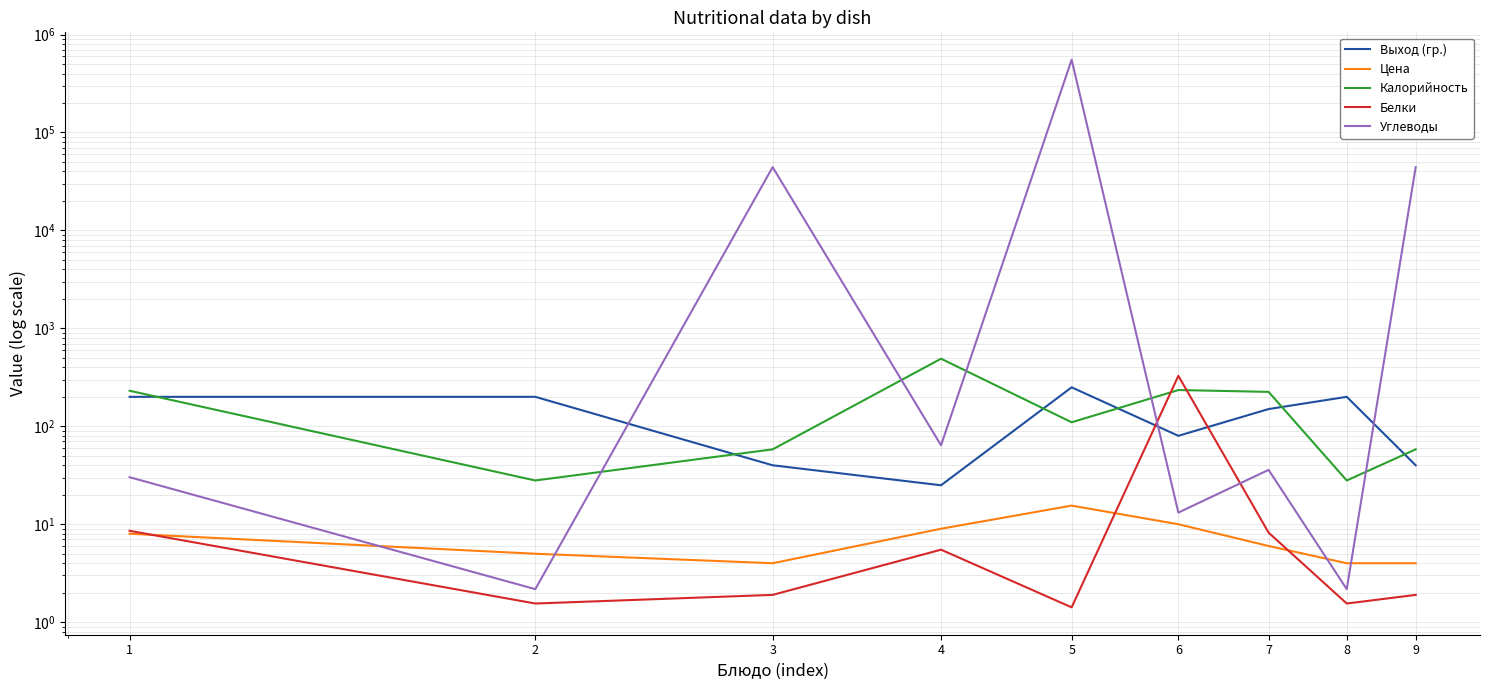

Reading right to left, extract all data points from this chart.

Выход (гр.): 9=40.0	8=200.0	7=150.0	6=80.0	5=250.0	4=25.0	3=40.0	2=200.0	1=200.0
Цена: 9=4.0	8=4.0	7=6.0	6=10.0	5=15.5	4=9.0	3=4.0	2=5.0	1=8.0
Калорийность: 9=58.2	8=28.0	7=224.7	6=234.6	5=109.9	4=490.0	3=58.2	2=28.0	1=230.7
Белки: 9=1.9	8=1.6	7=8.2	6=327.8	5=1.4	4=5.5	3=1.9	2=1.6	1=8.6
Углеводы: 9=44267.0	8=2.2	7=35.9	6=13.2	5=553160.0	4=64.0	3=44267.0	2=2.2	1=30.2